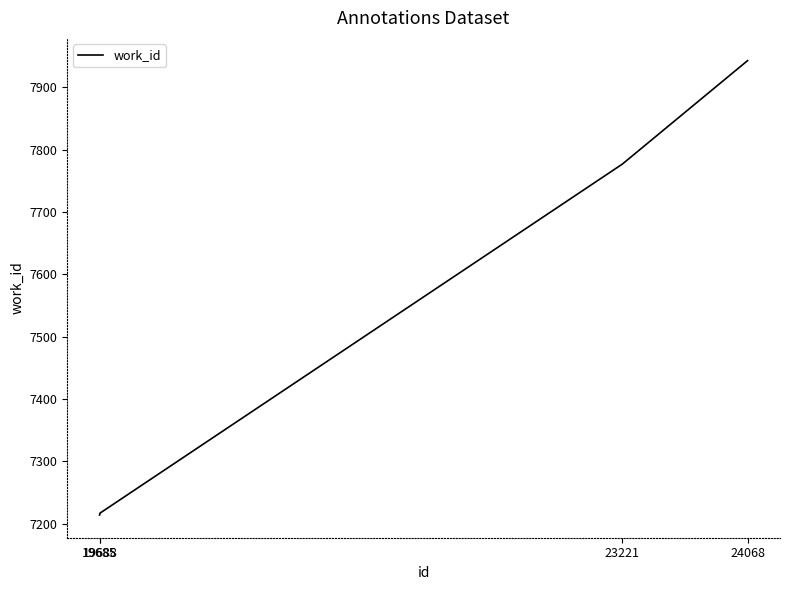

What is the sum of all values?

30151